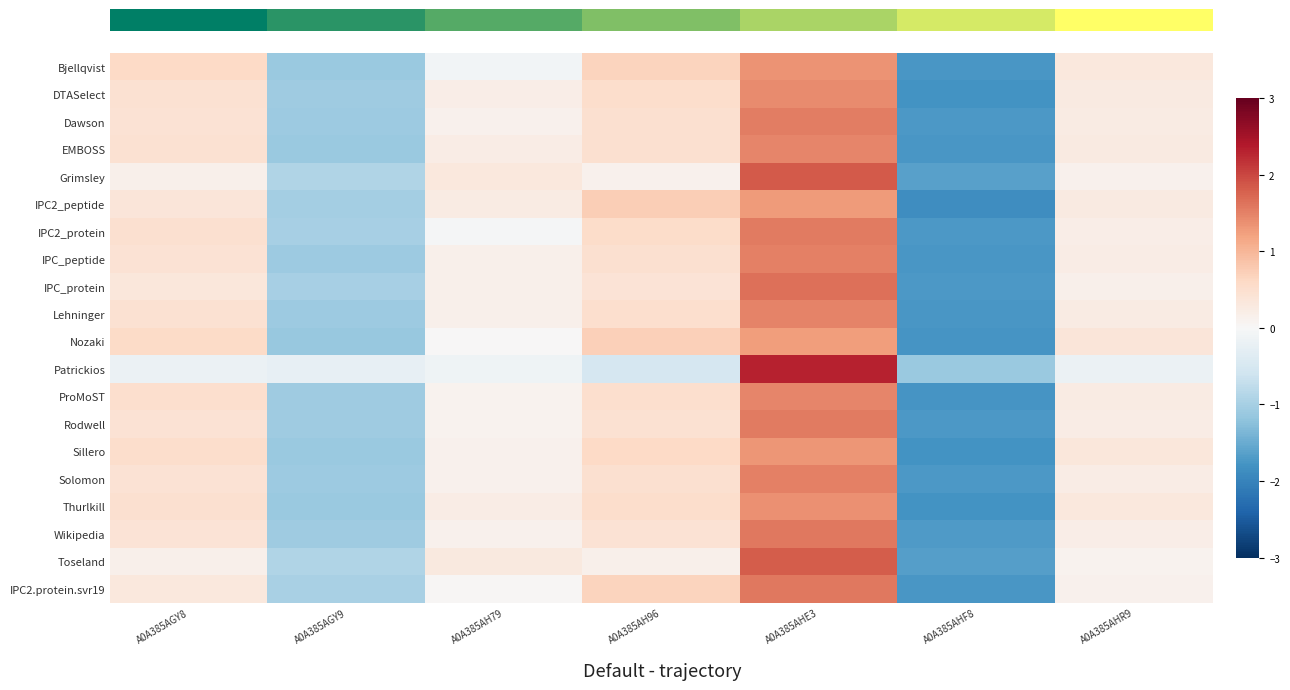

At how many categories does at least one series exceed 1?

1